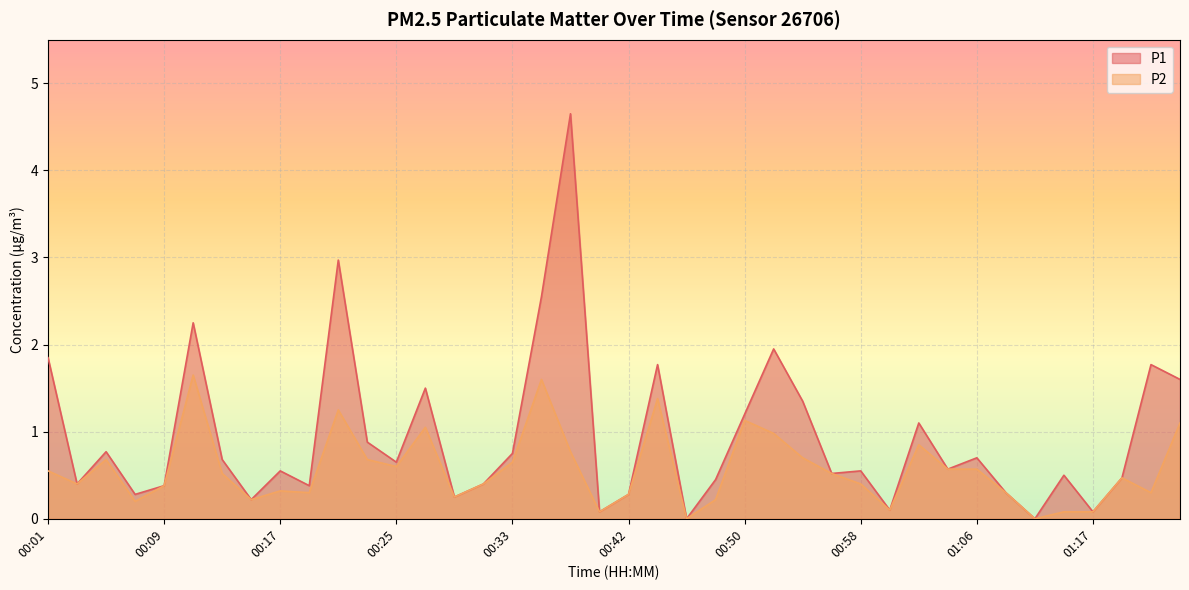

What is the sum of the P2 values at 00:05 and 00:13?

1.2